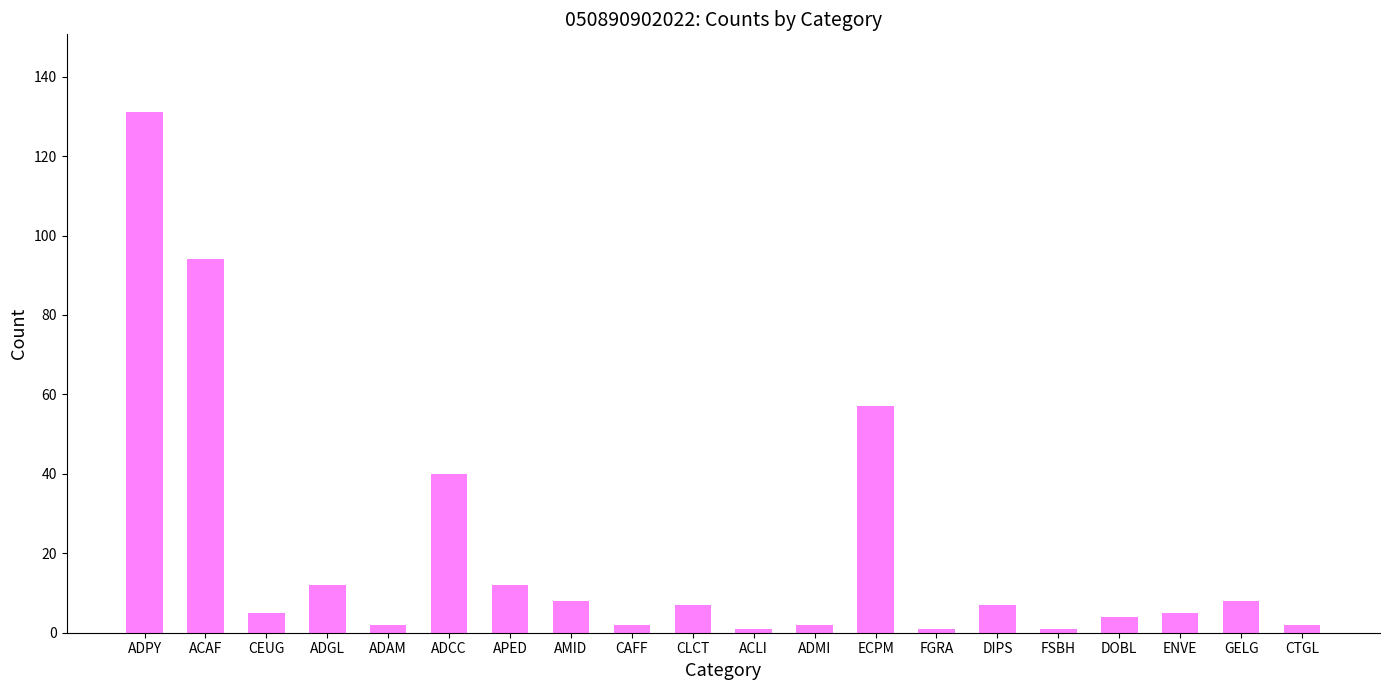

Does the chart contain stacked bars?

No